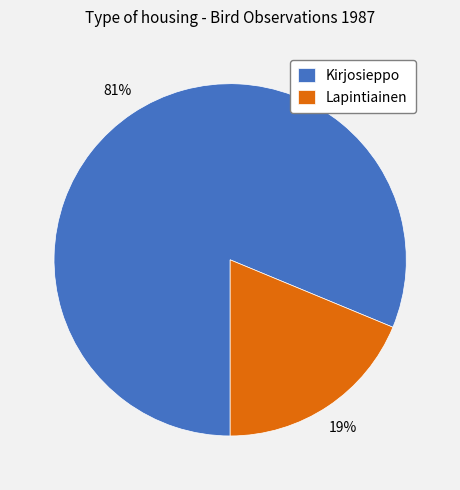

The Kirjosieppo slice represents 70% of the pie. True or false?

False